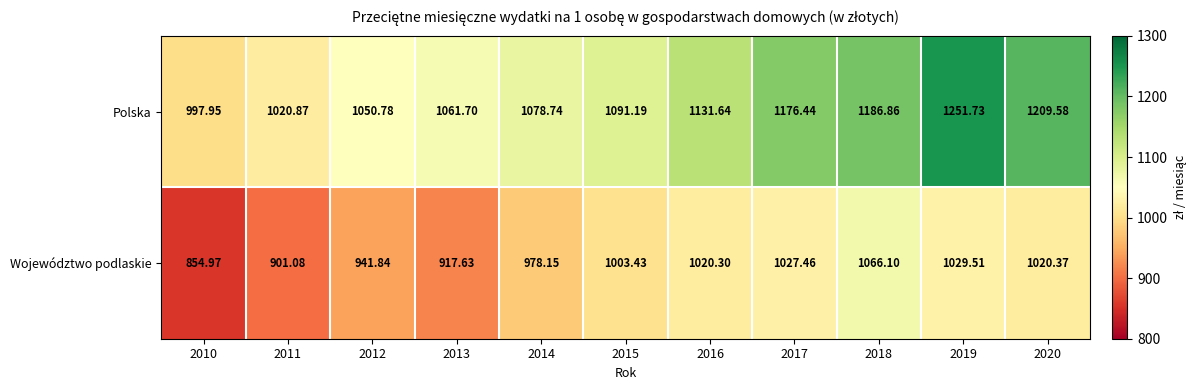

Which label corresponds to the largest value in the chart?

2019